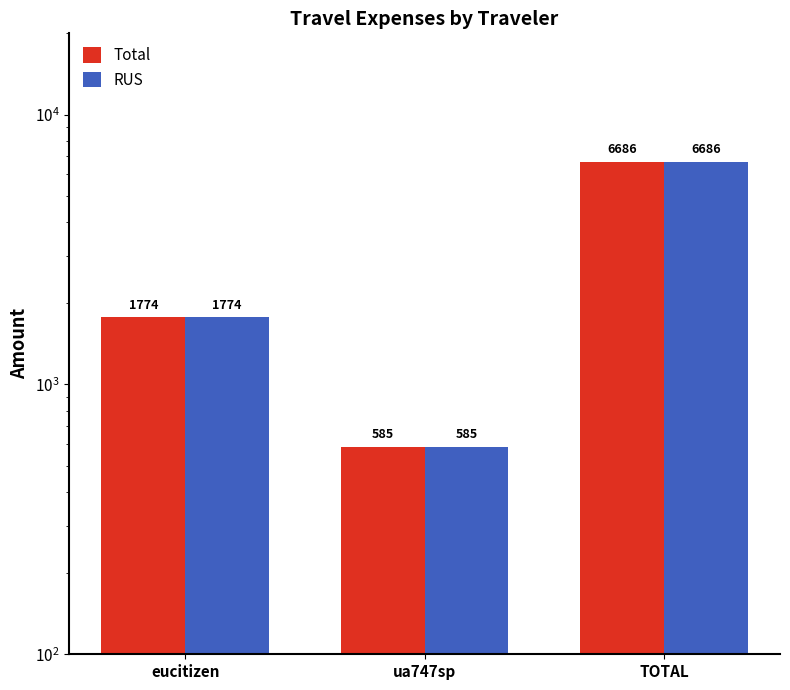

What value does the RUS series have at TOTAL?

6686.4